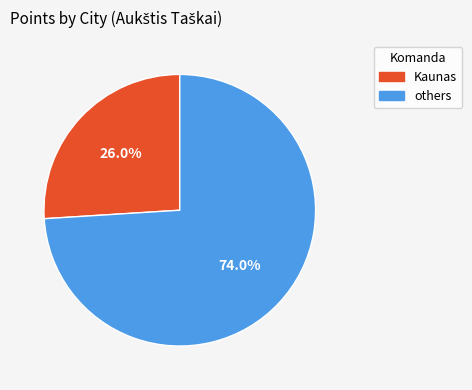

Is there a majority slice in this chart?

Yes